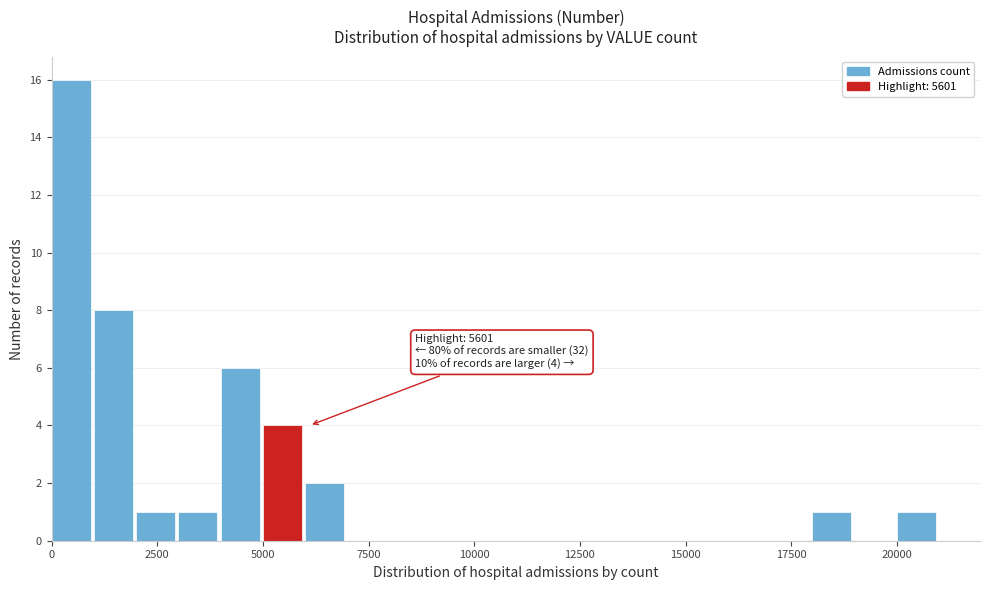

Around what value on the x-axis is the tallest bar? Give the approximate position of its centre, as read against the axis.

500